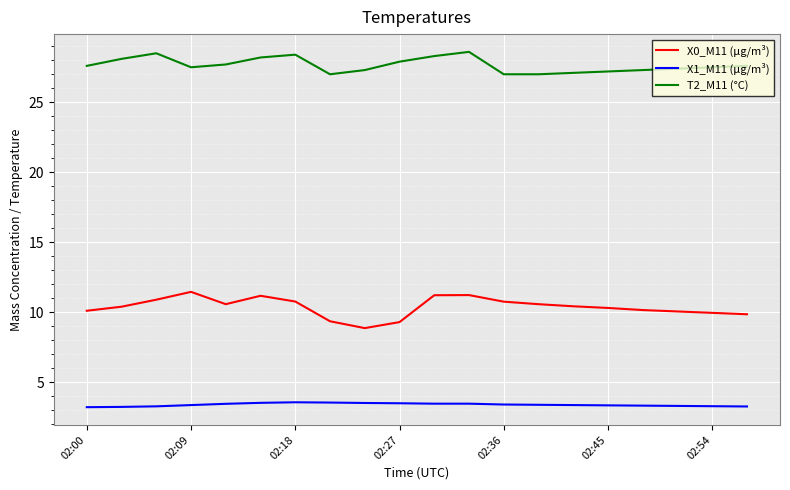

True or false: X1_M11 (μg/m³) and X0_M11 (μg/m³) cross at least once.

False